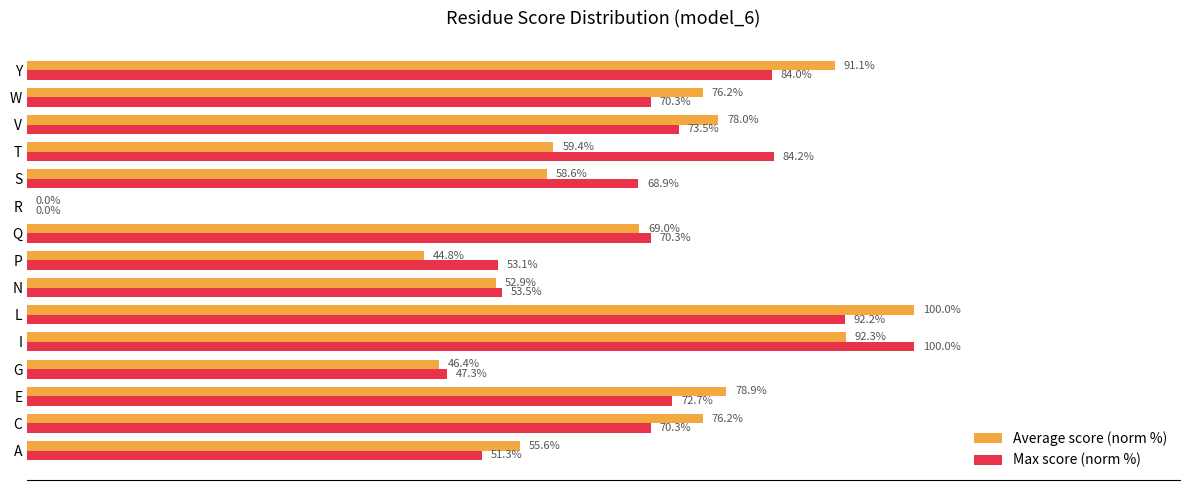

Which series has the largest total across all categories?

Max score (norm %)